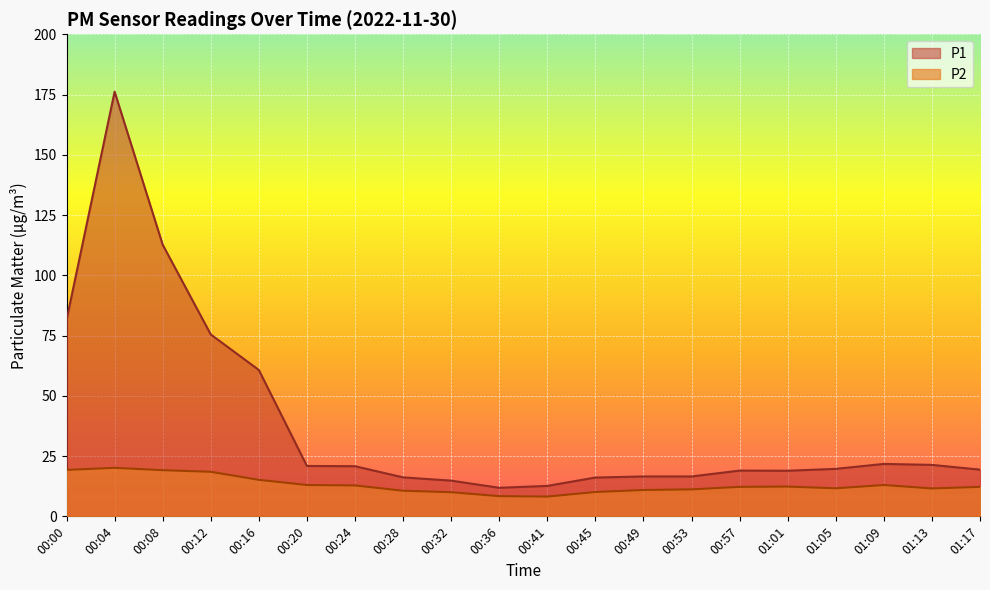

Does the chart display data point markers on the line(s)?

No